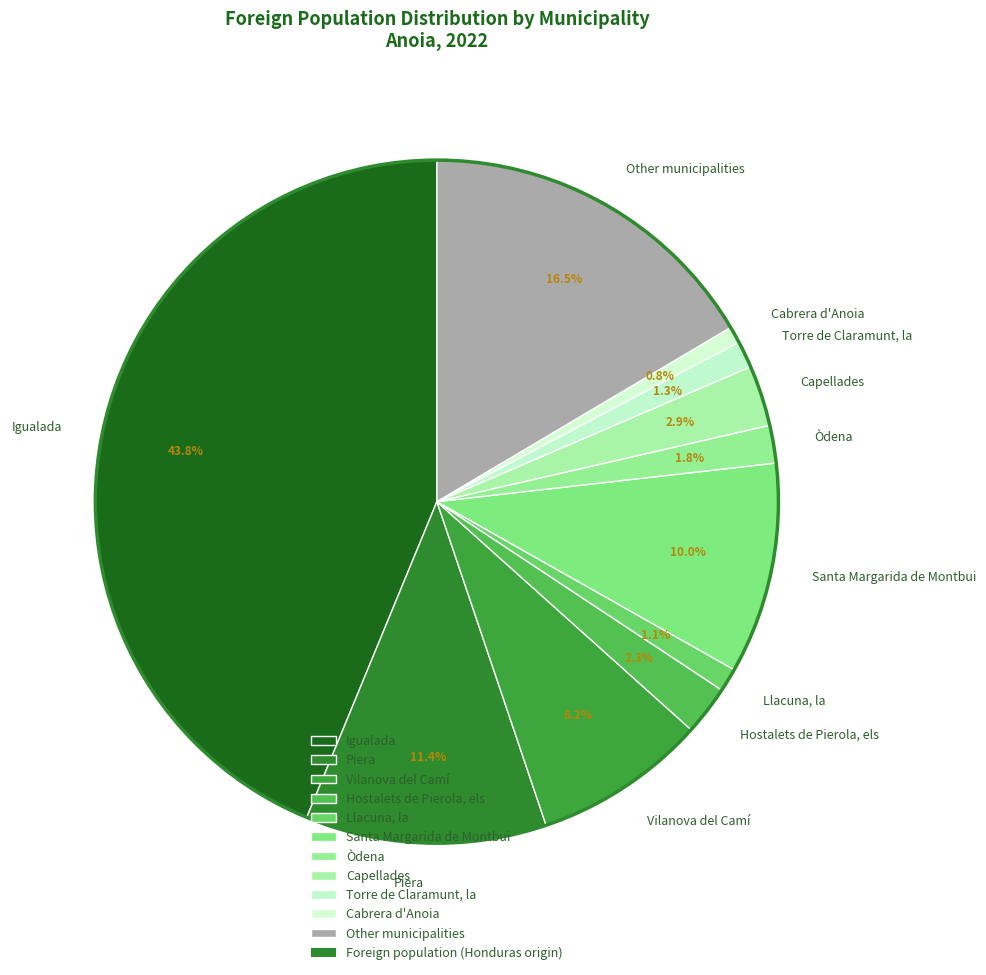

To the nearest percent, what percentage of the pie is Piera?

11%